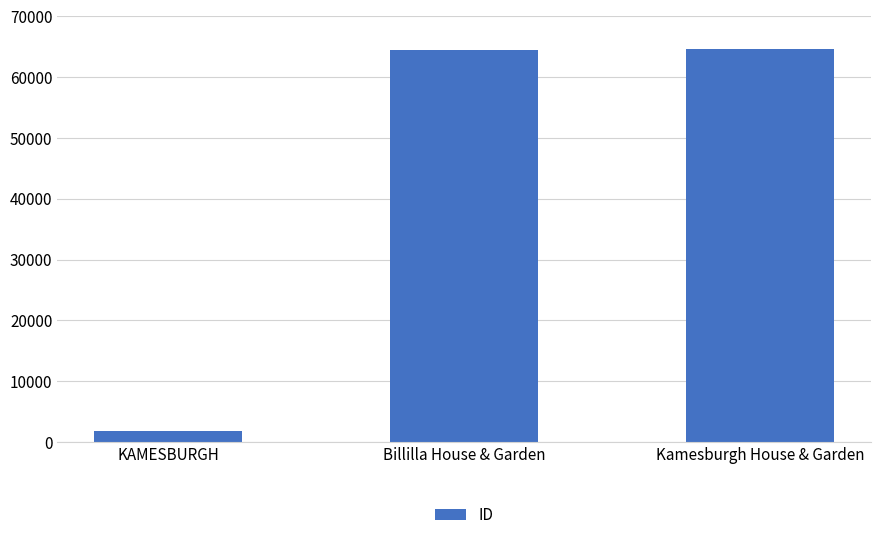

Is it true that the value at KAMESBURGH is 1766?

True